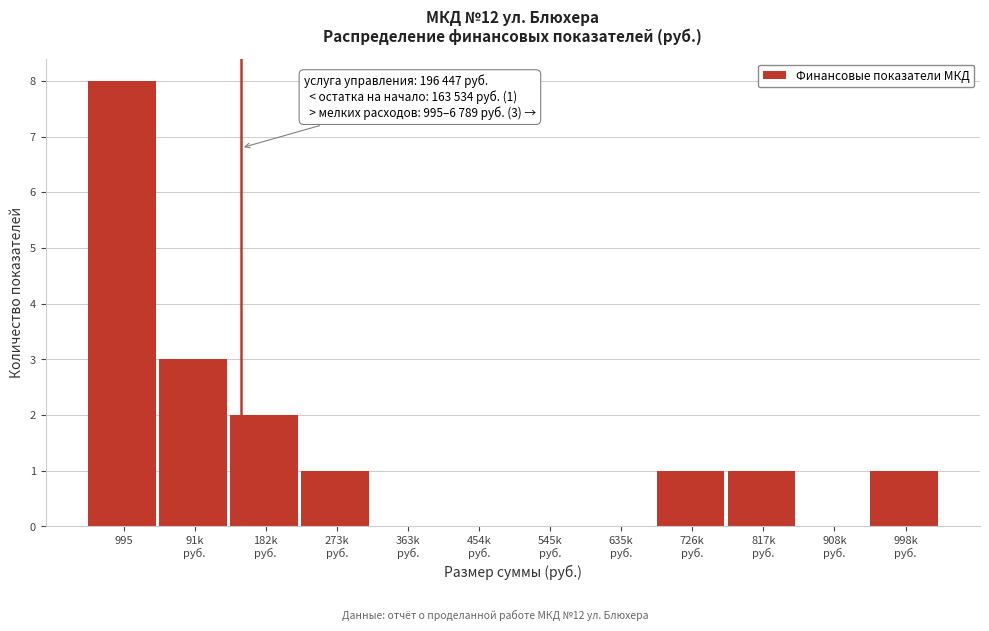

What value does the data have at 995?

8